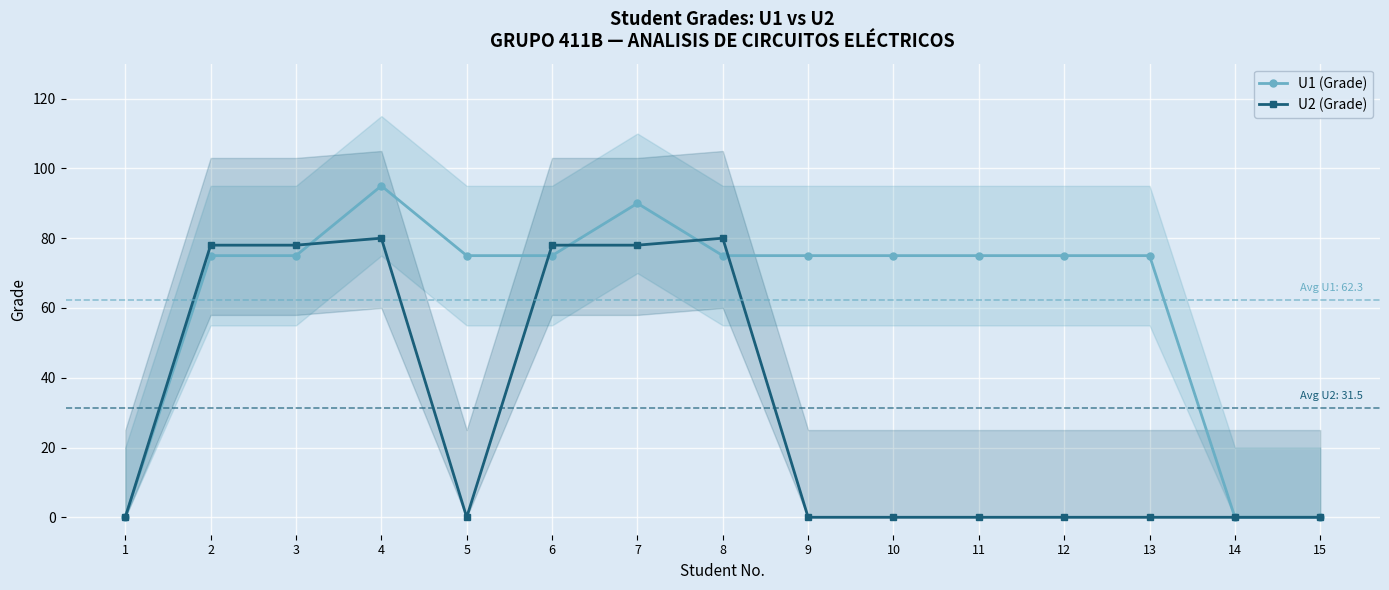

Where is U1 (Grade) nearest to the value 47?

2